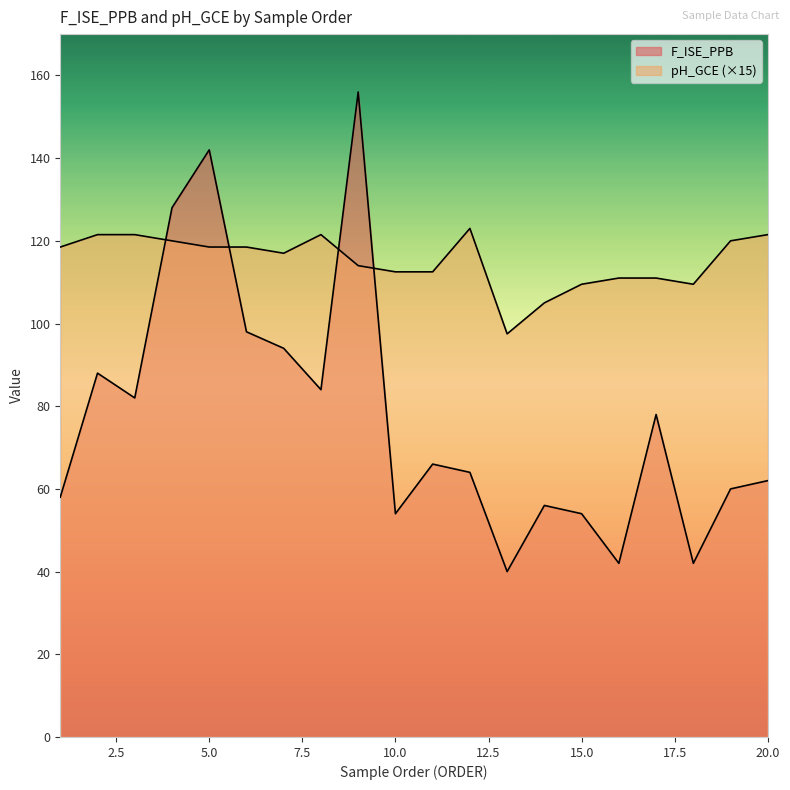

Reading left to right, transcribe all the data shown in this chart.

F_ISE_PPB: 58.0	88.0	82.0	128.0	142.0	98.0	94.0	84.0	156.0	54.0	66.0	64.0	40.0	56.0	54.0	42.0	78.0	42.0	60.0	62.0
pH_GCE: 118.5	121.5	121.5	120.0	118.5	118.5	117.0	121.5	114.0	112.5	112.5	123.0	97.5	105.0	109.5	111.0	111.0	109.5	120.0	121.5